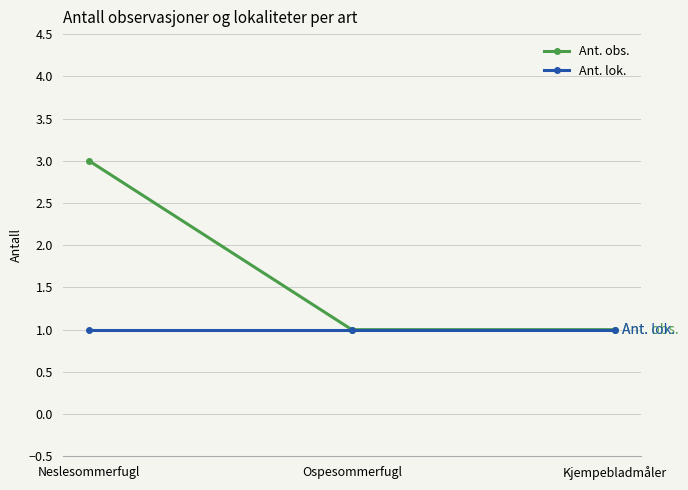

Reading left to right, extract all data points from this chart.

Ant. obs.: 3	1	1
Ant. lok.: 1	1	1